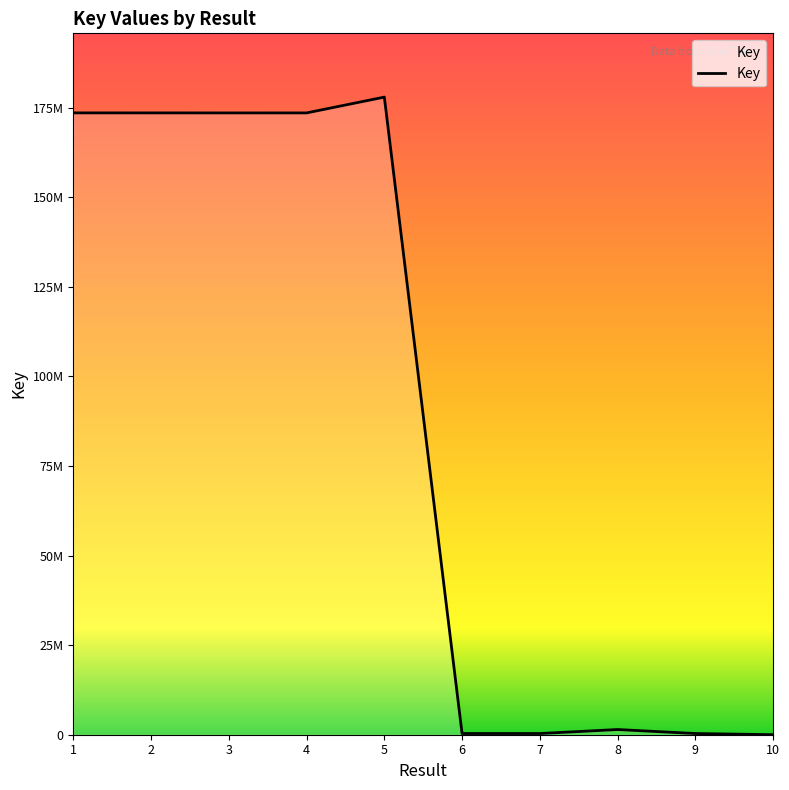

The chart shows a value of 173507409 at 2. True or false?

True